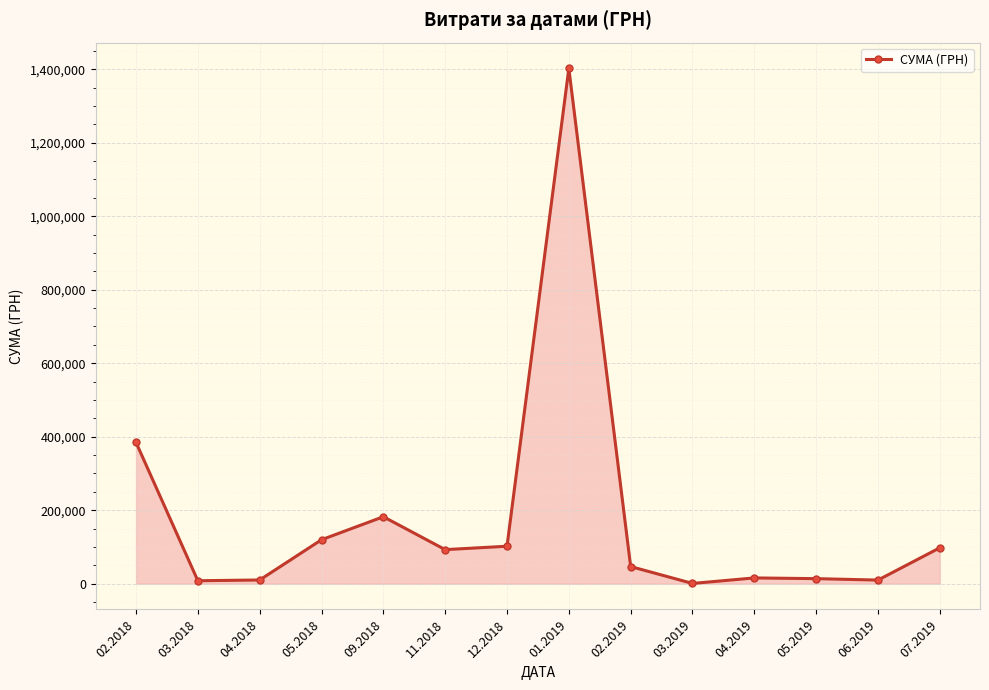

Where is the data nearest to the value 701364?

02.2018